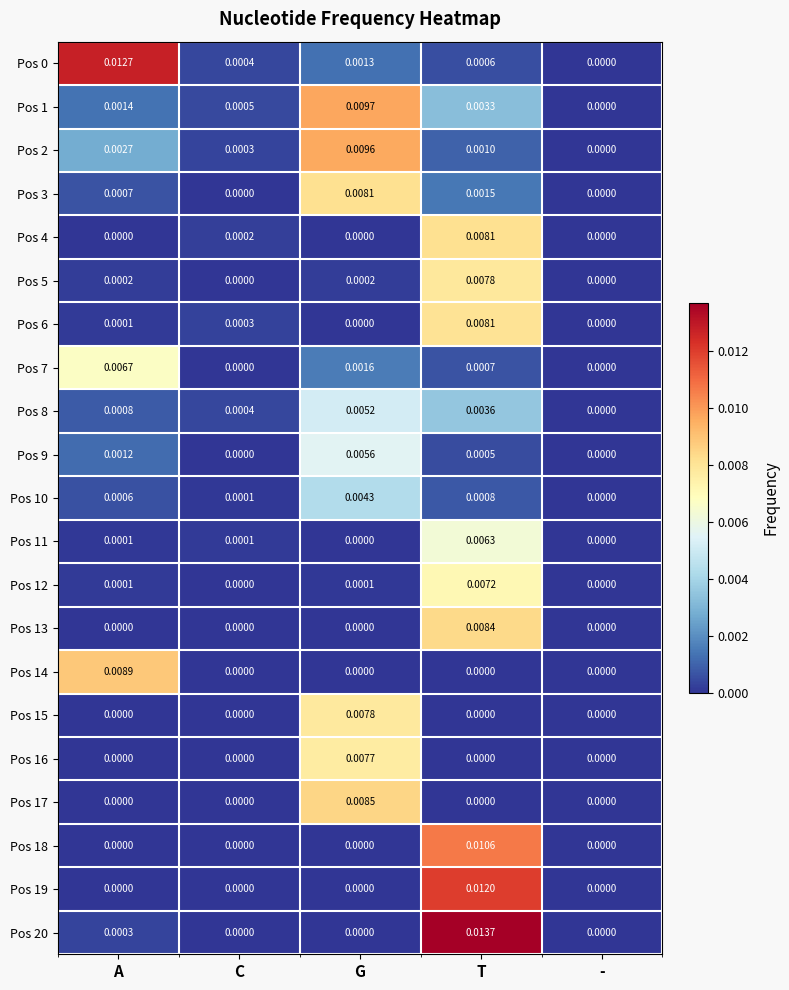

Which series has the largest range (max minus min)?

Pos 20